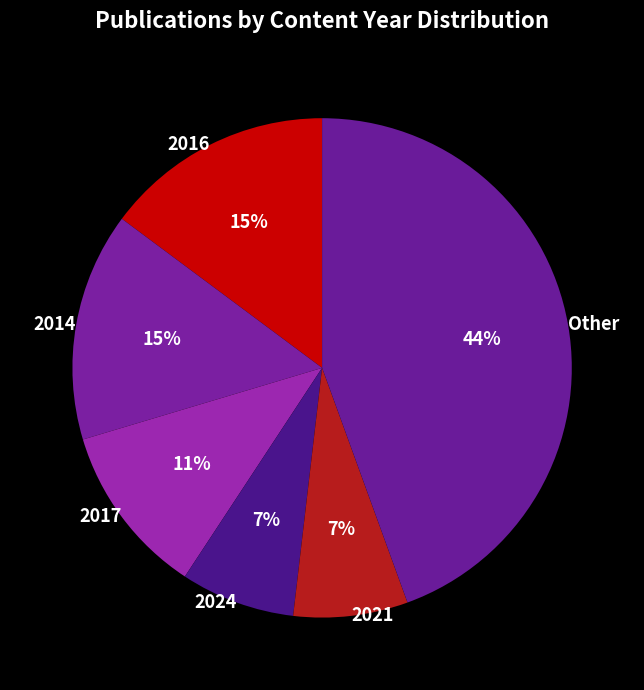

To the nearest percent, what is the difference between the largest and smallest slice percentages?

37%